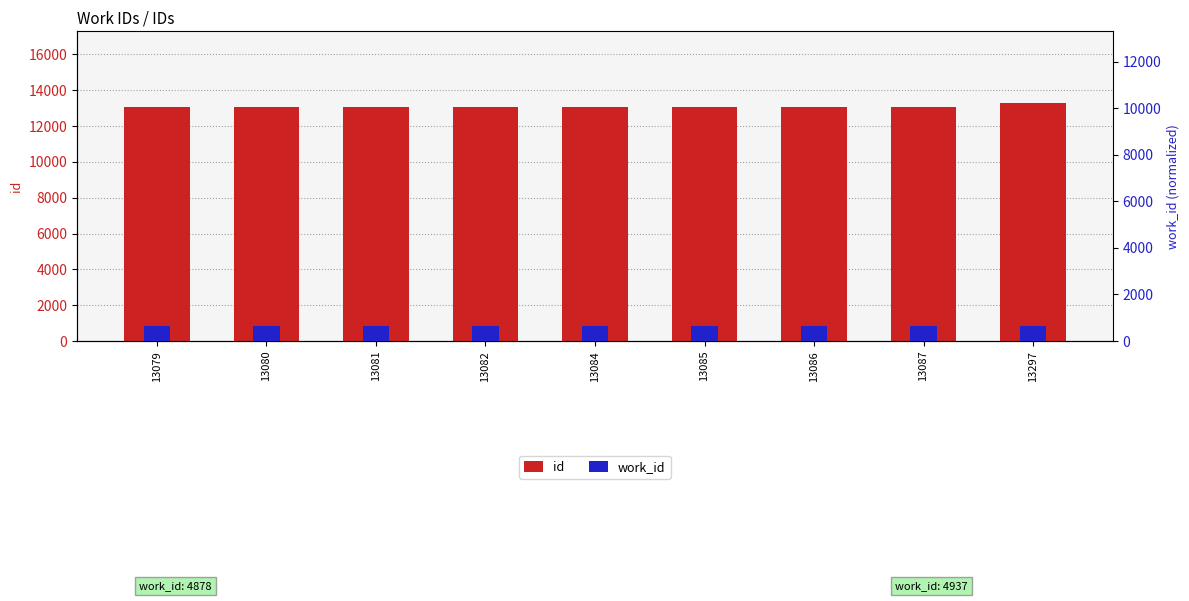

At how many categories does at least one series exceed 11529?

9